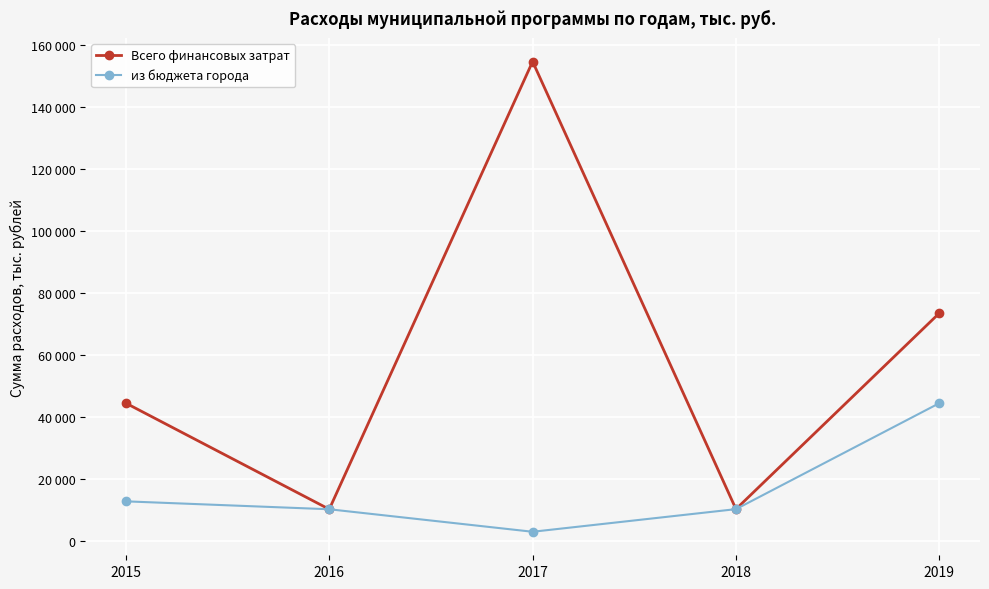

Is the value of из бюджета города at 2015 greater than the value of Всего финансовых затрат at 2016?

Yes